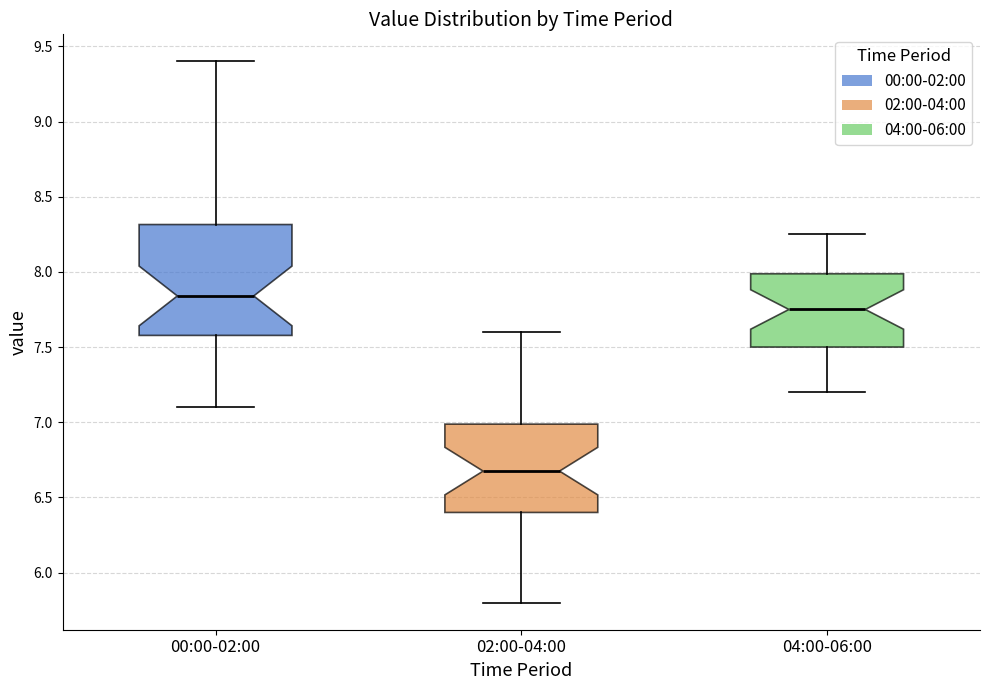

Where is the upper edge of the box for 00:00-02:00 on the y-axis? The values are not printed on the chart, so give them approximately, as read against the axis.

8.30